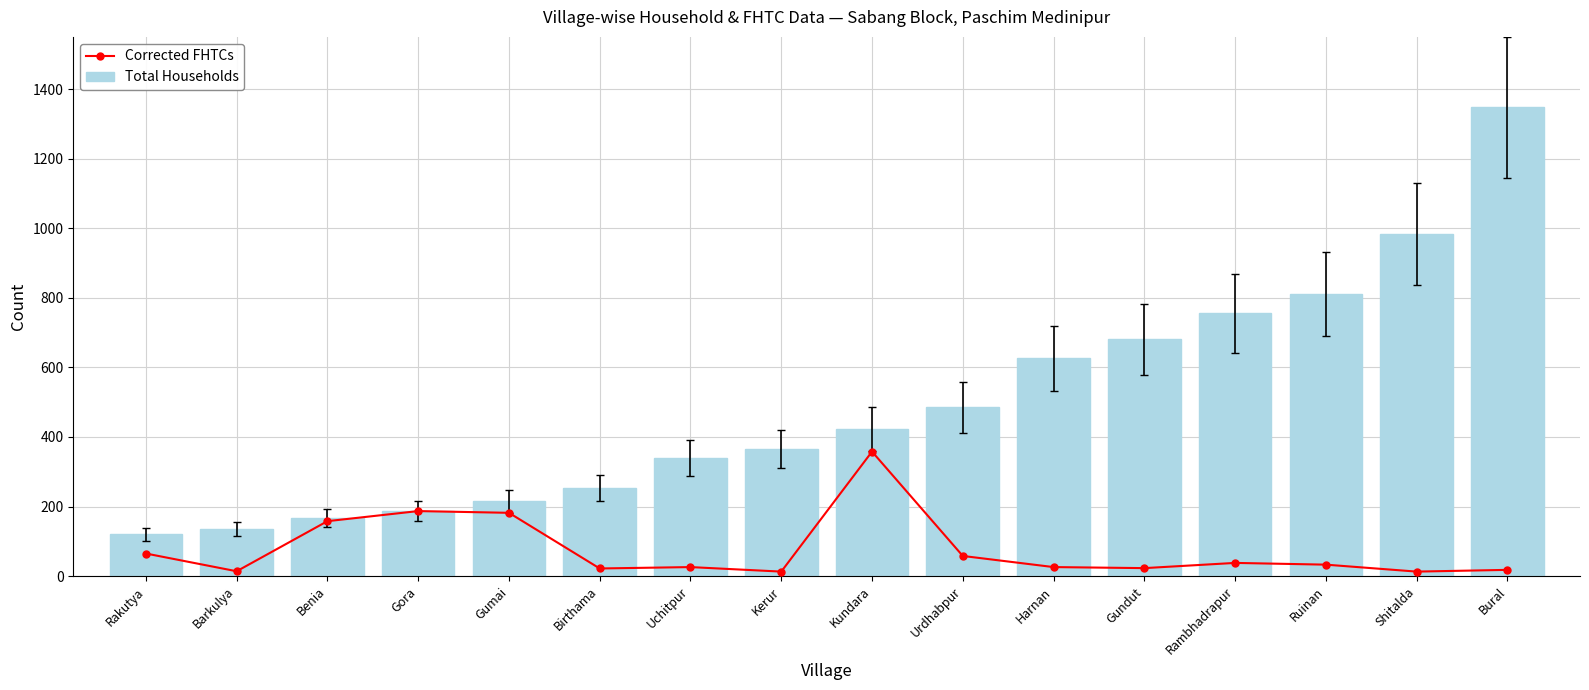

What is the average value of the Corrected FHTCs series?

77